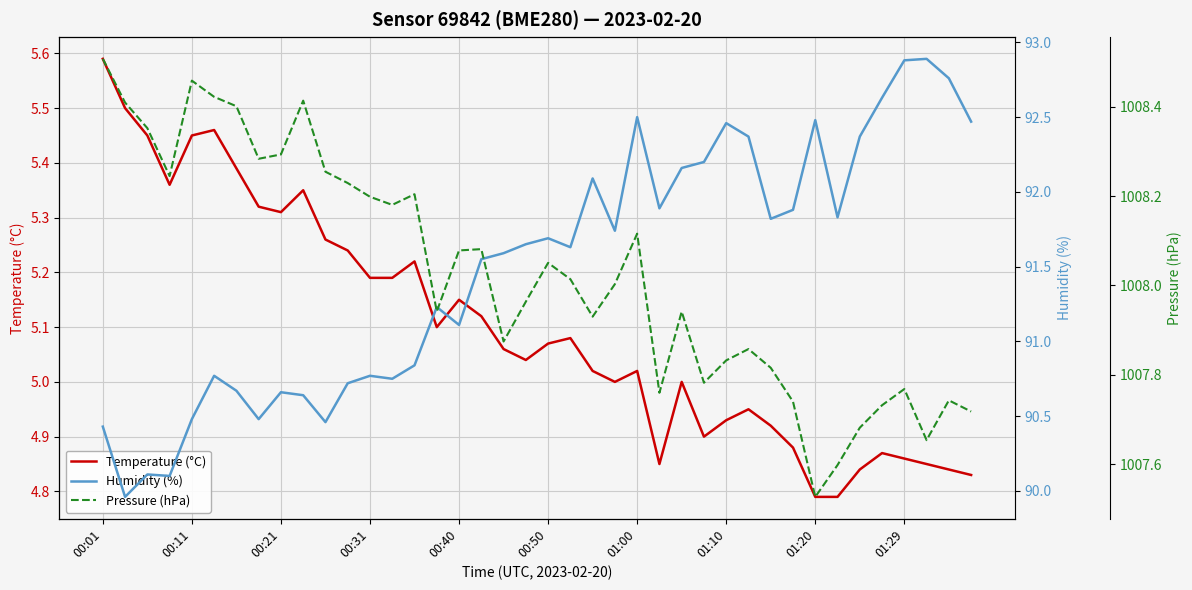

Does the chart display data point markers on the line(s)?

No